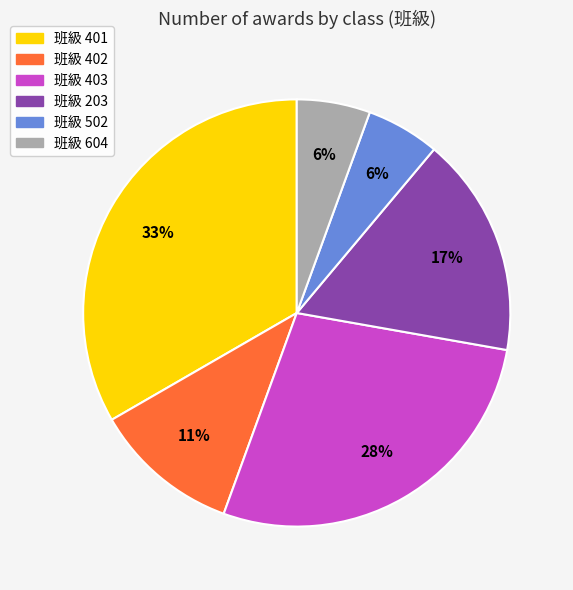

Is there a majority slice in this chart?

No